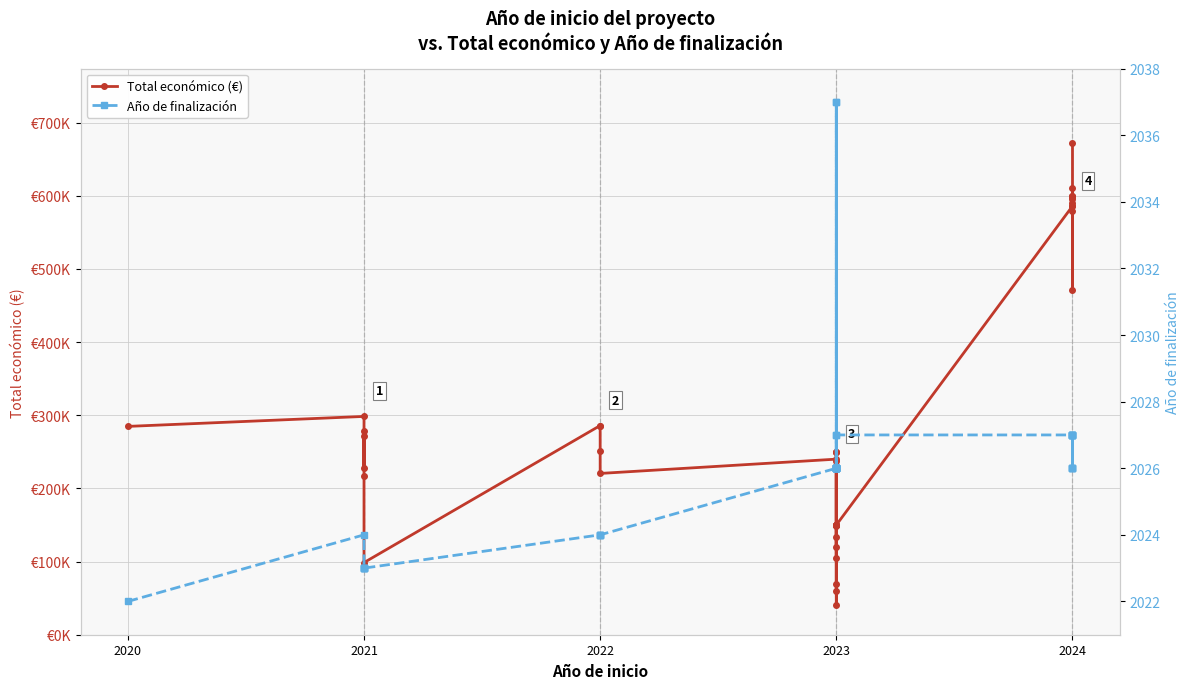

What value does the Total económico (€) series have at 2020?

284756